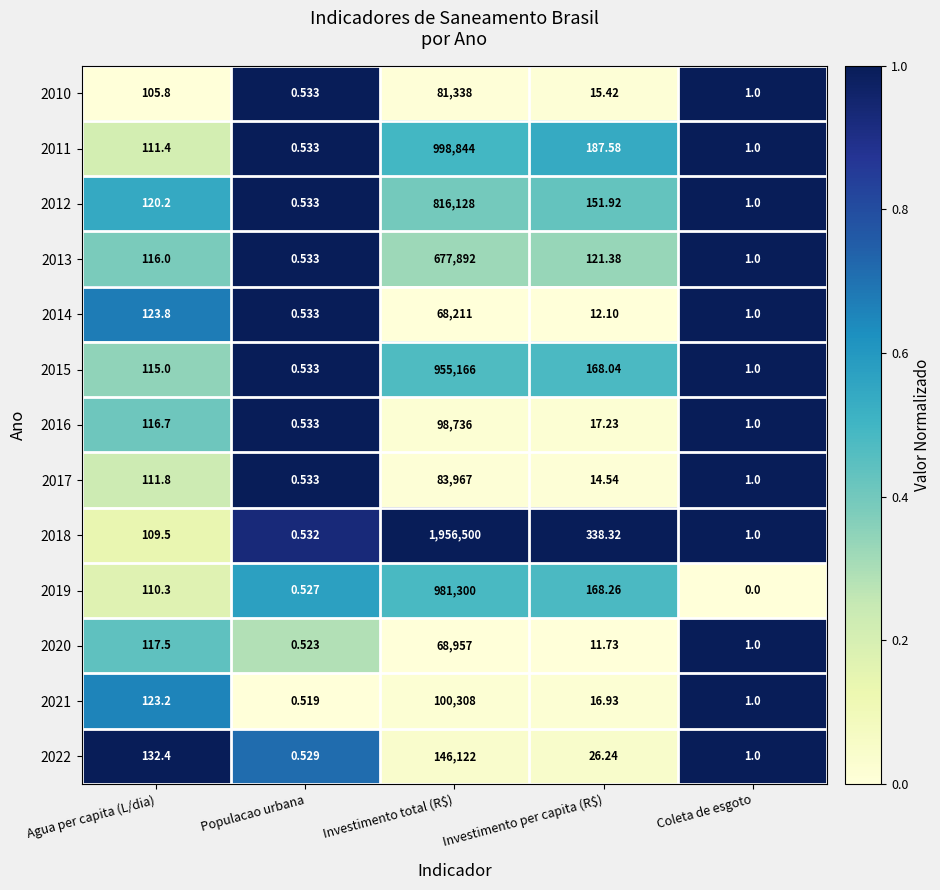

Which label corresponds to the largest value in the chart?

Investimento total (R$)